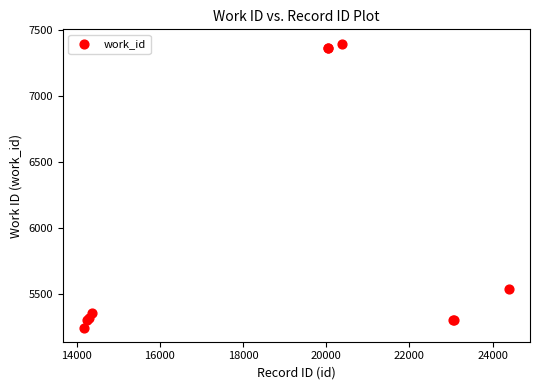

What Y value in the scatter plot is closest to 6321?

5535